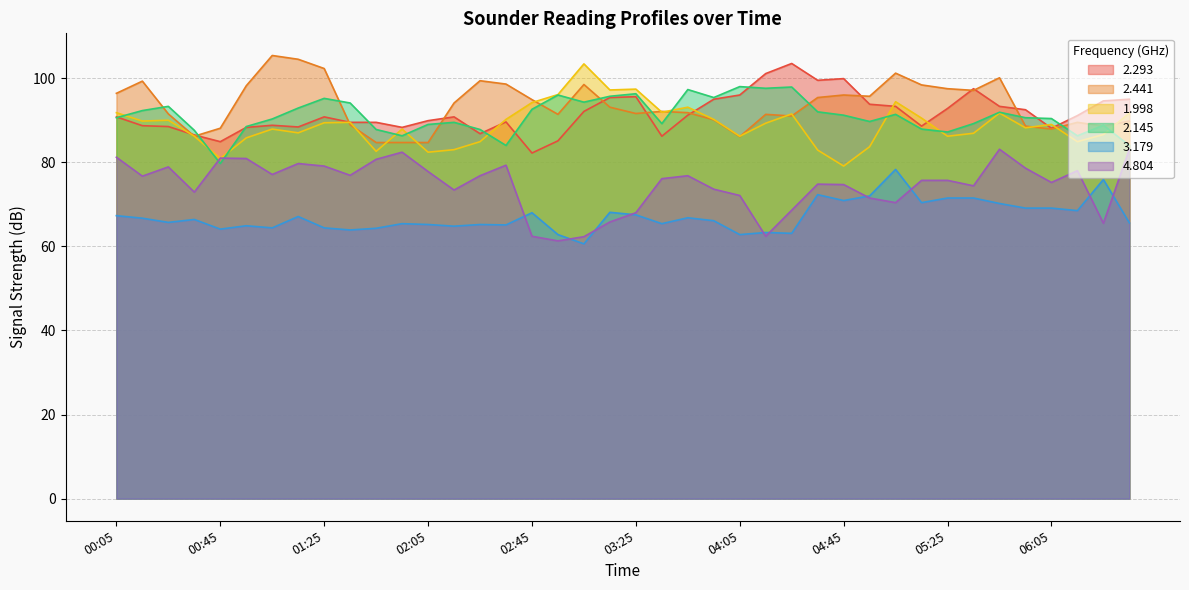

True or false: 1.998 has a value of 97.2 at 03:15.

True